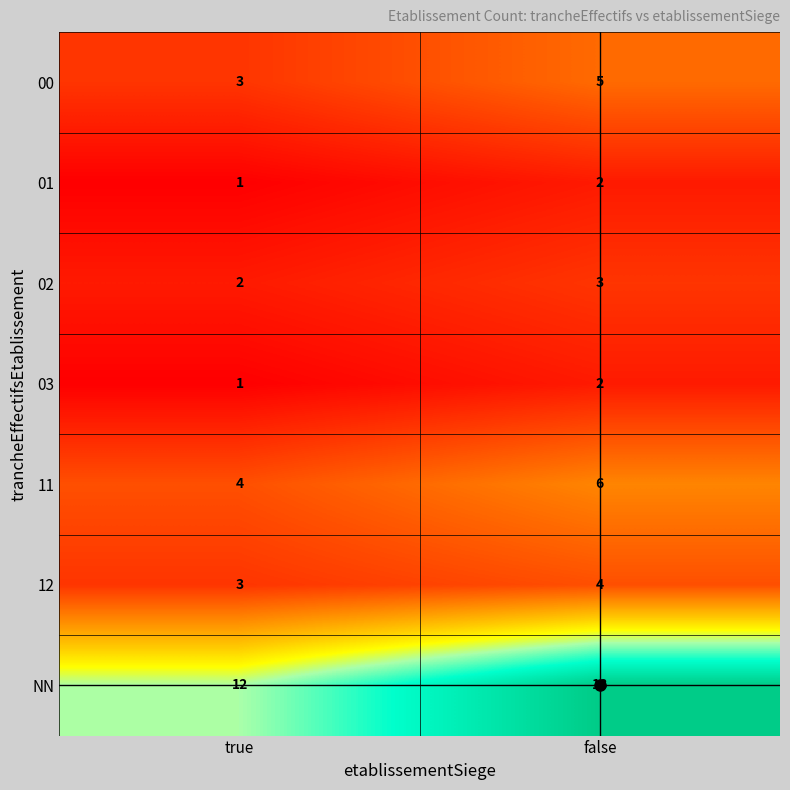

Which series has the largest total across all categories?

NN